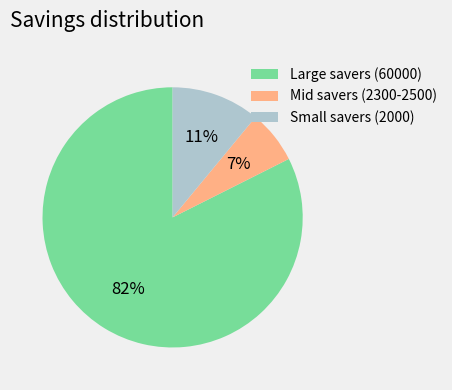

Which category has the biggest portion of the pie?

Large savers (60000)